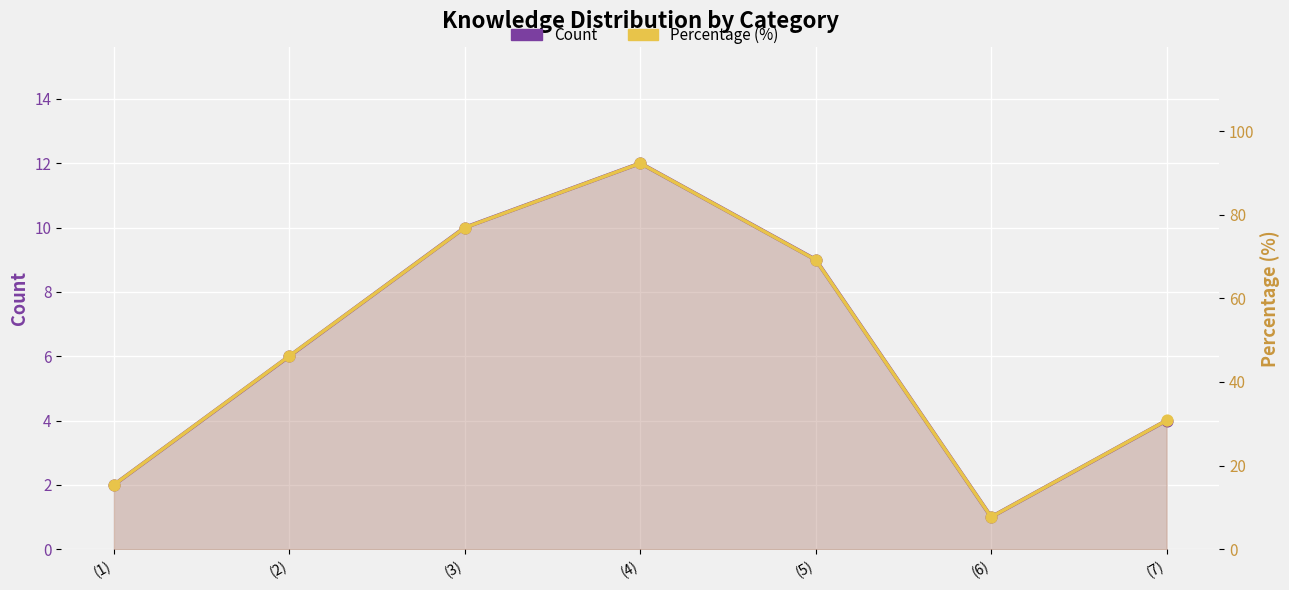

What is the total value across all series at (3)?

86.9